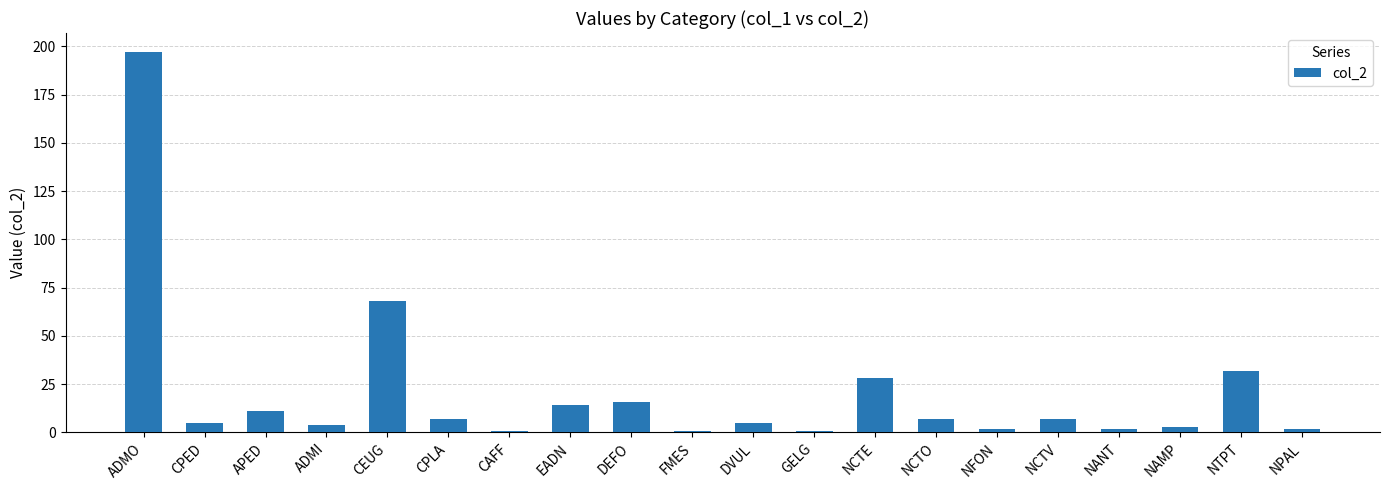

True or false: the data shows 24 at DEFO.

False